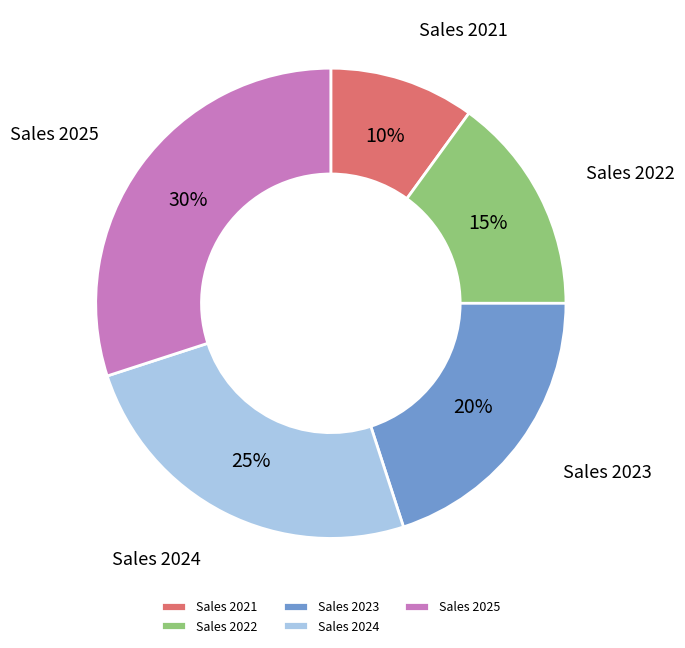

Which has a higher value, Sales 2022 or Sales 2024?

Sales 2024